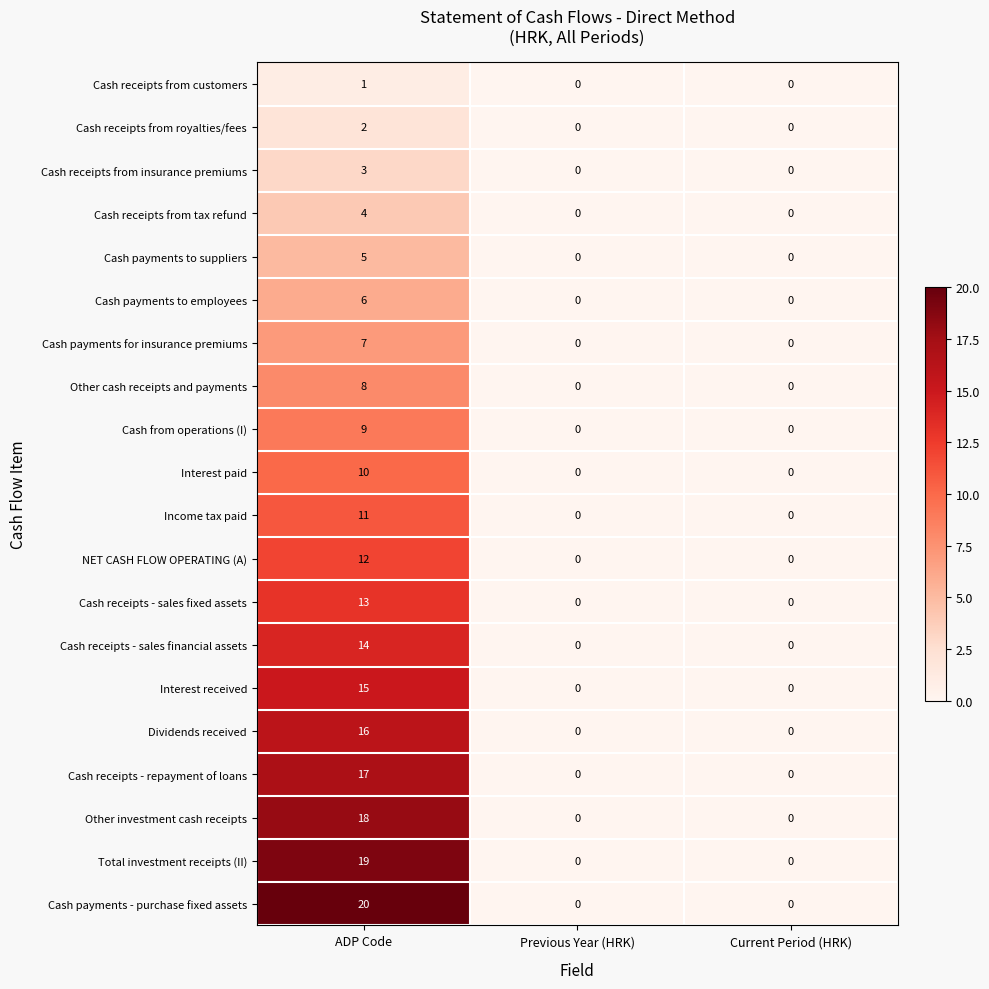

Which series has the largest total across all categories?

Cash payments - purchase fixed assets